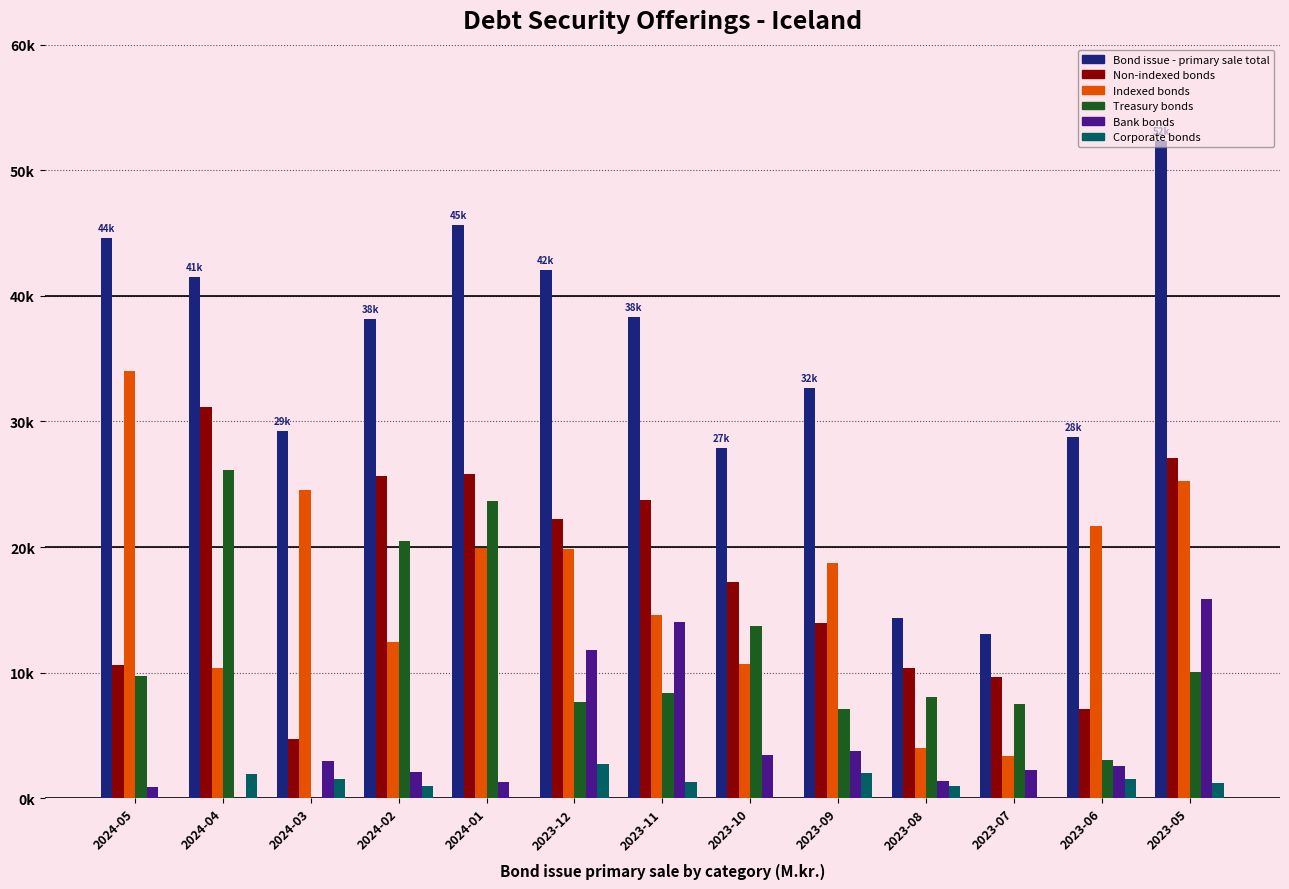

The value of Bank bonds at 2023-10 is 3459. True or false?

True